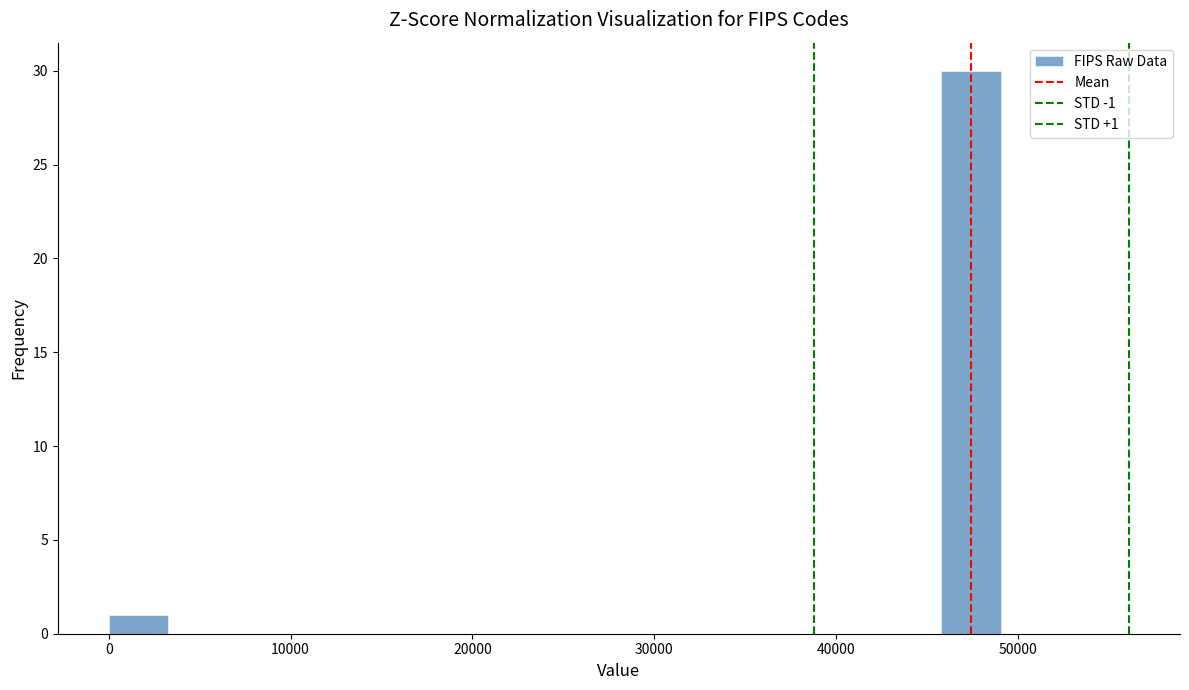

Around what value on the x-axis is the tallest bar? Give the approximate position of its centre, as read against the axis.

47000